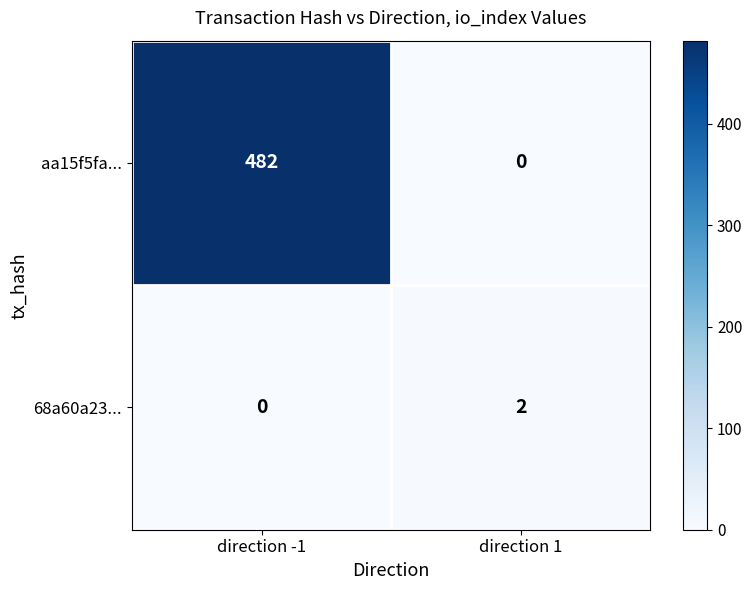

Read the aa15f5fa... value at direction -1, to the nearest 50.

500